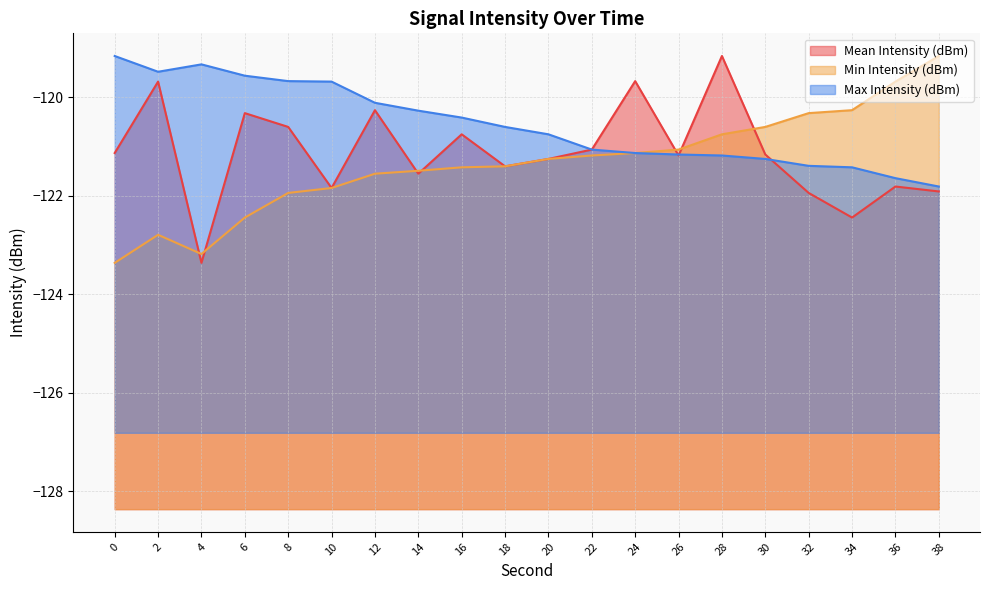

Count the number of data series in this chart.

3